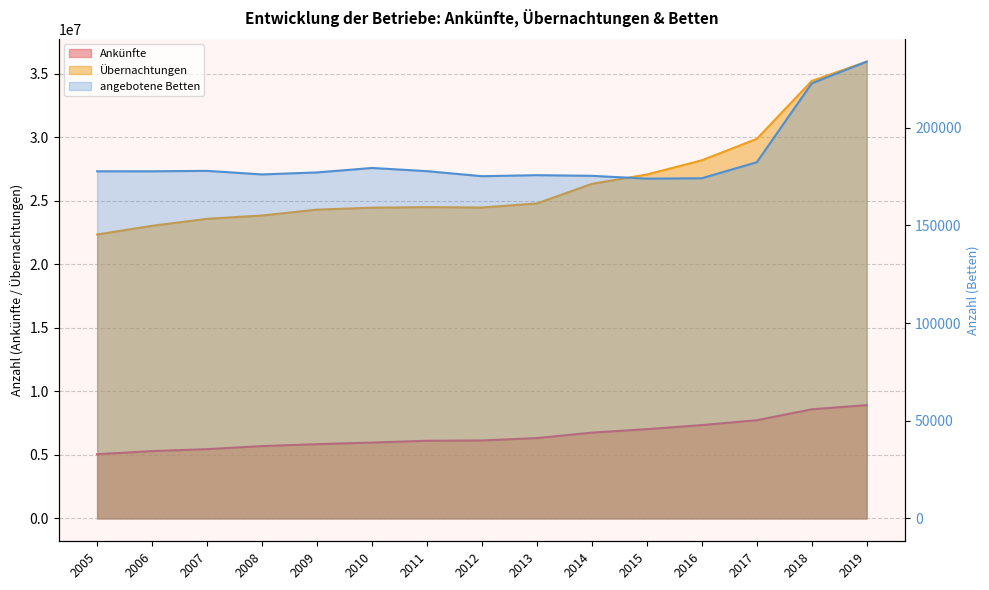

True or false: Ankünfte has more than 2 points higher than both neighbors.

False